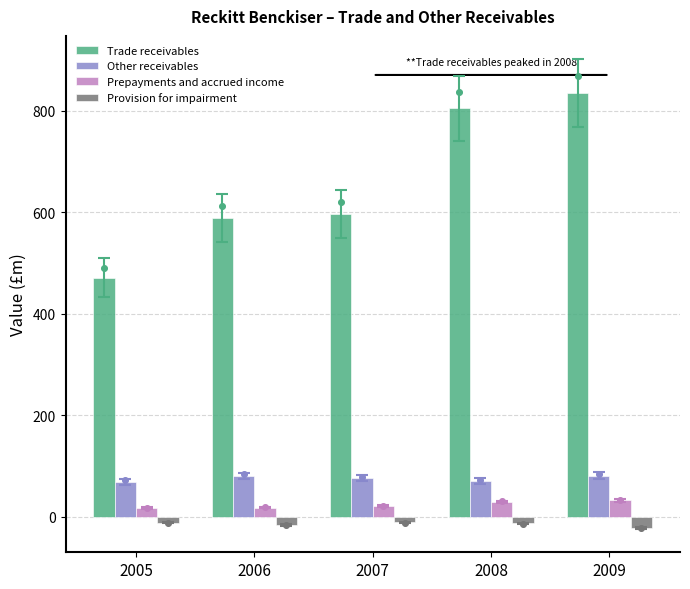

Is the value of Trade receivables at 2007 greater than the value of Other receivables at 2009?

Yes